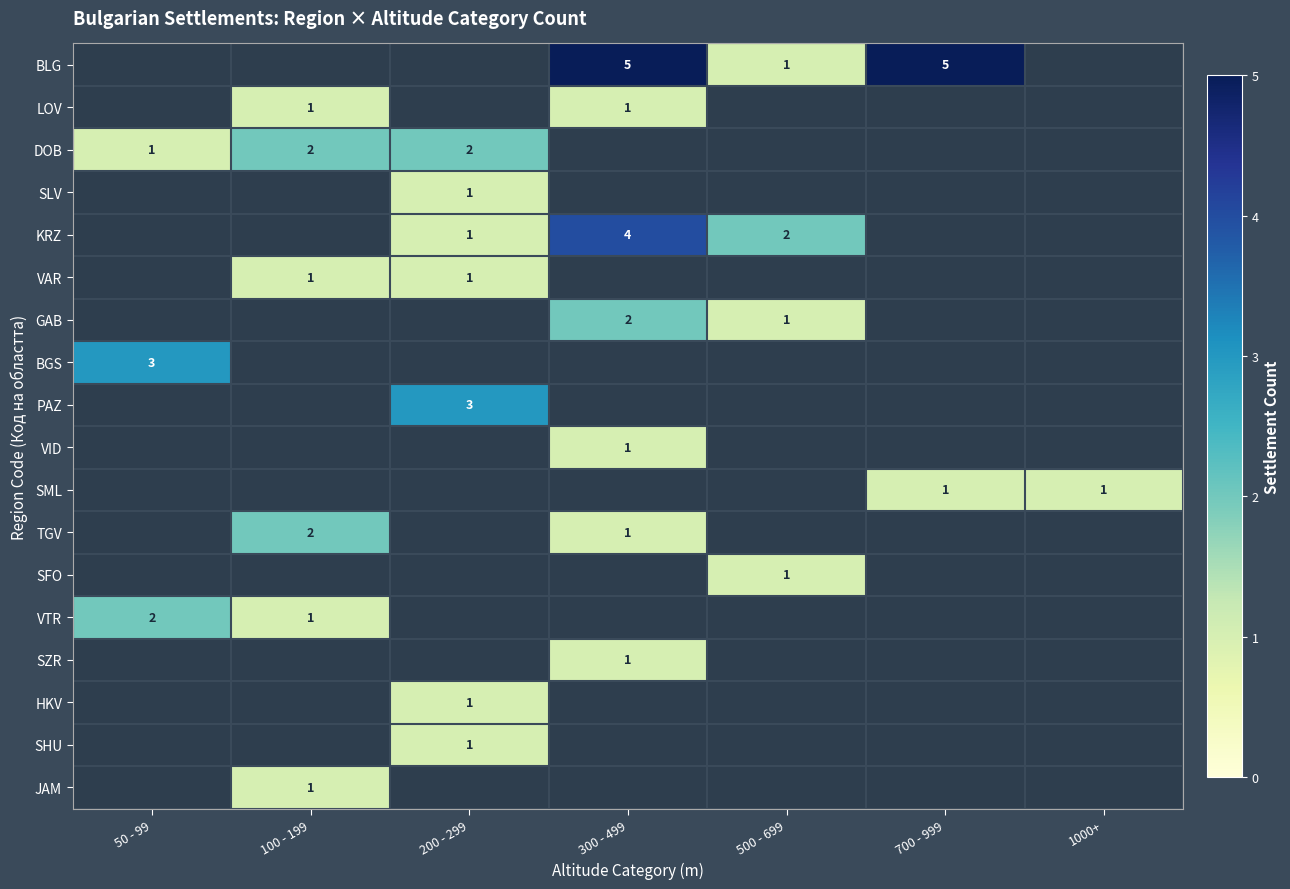

True or false: LOV has a value of 1 at 100 - 199.

True